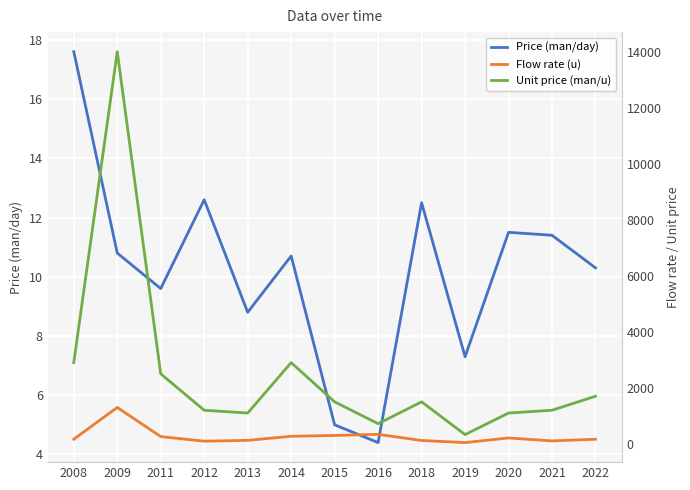

Reading right to left, extract all data points from this chart.

Price (man/day): 2022=10.3	2021=11.4	2020=11.5	2019=7.3	2018=12.5	2016=4.4	2015=5.0	2014=10.7	2013=8.8	2012=12.6	2011=9.6	2009=10.8	2008=17.6
Flow rate (u): 2022=165.0	2021=105.0	2020=210.0	2019=45.0	2018=120.0	2016=340.0	2015=300.0	2014=270.0	2013=125.0	2012=95.0	2011=260.0	2009=1300.0	2008=165.0
Unit price (man/u): 2022=1700.0	2021=1200.0	2020=1100.0	2019=330.0	2018=1500.0	2016=720.0	2015=1500.0	2014=2900.0	2013=1100.0	2012=1200.0	2011=2500.0	2009=14000.0	2008=2900.0